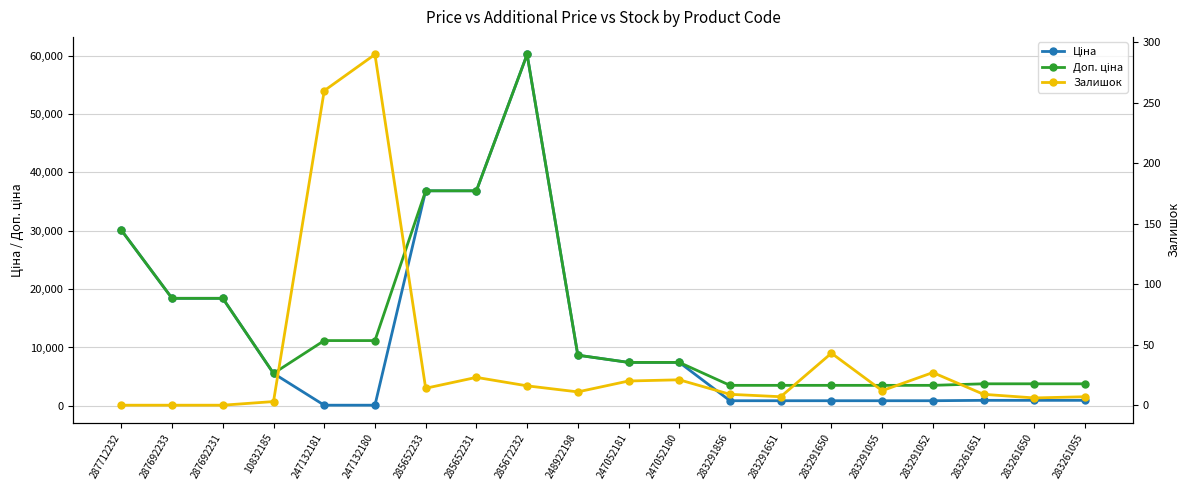

Rank the series by their average value, from highest to lowest.

Доп. ціна, Ціна, Залишок